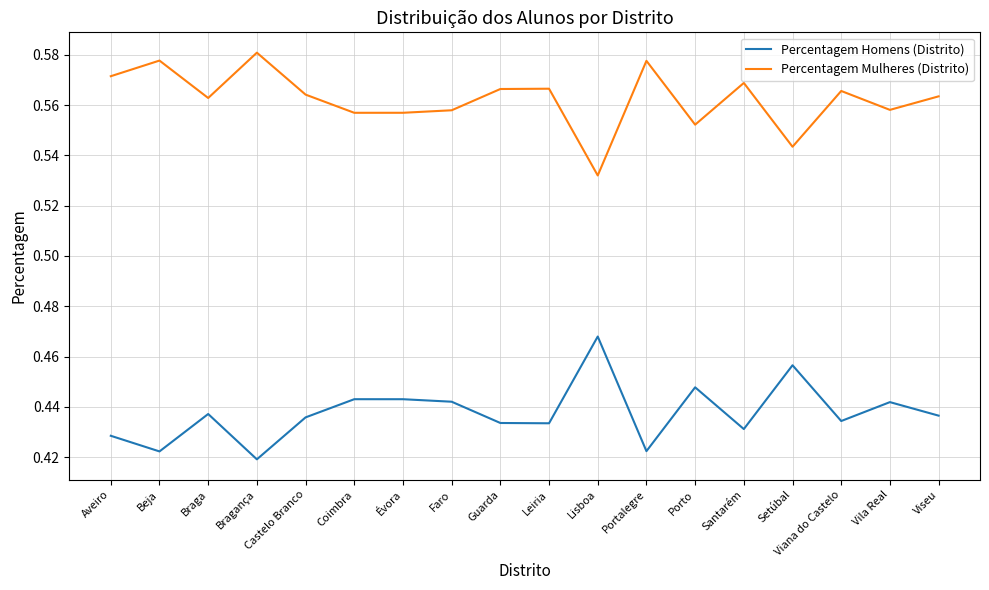

What position from the right is Faro?

11